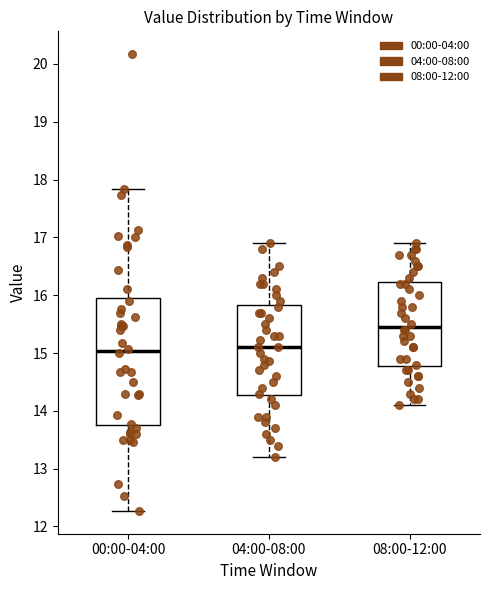

Where does the upper whisker of the box for 08:00-12:00 end on the y-axis? The values are not printed on the chart, so give them approximately, as read against the axis.

16.9